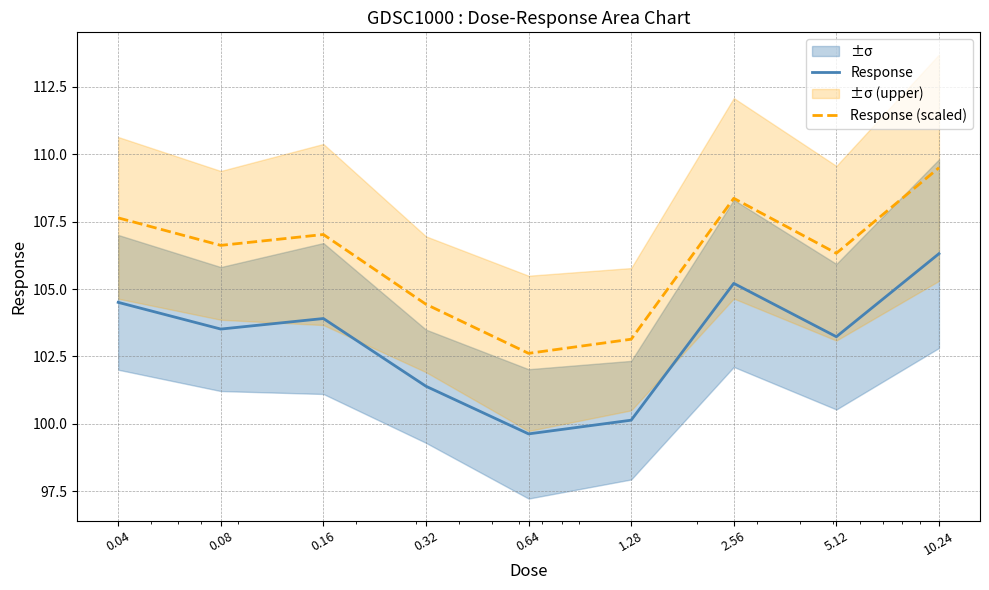

True or false: Response and Response (scaled) cross at least once.

False